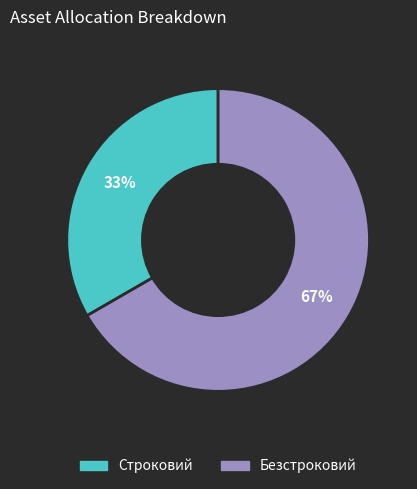

Which has a higher value, Безстроковий or Строковий?

Безстроковий